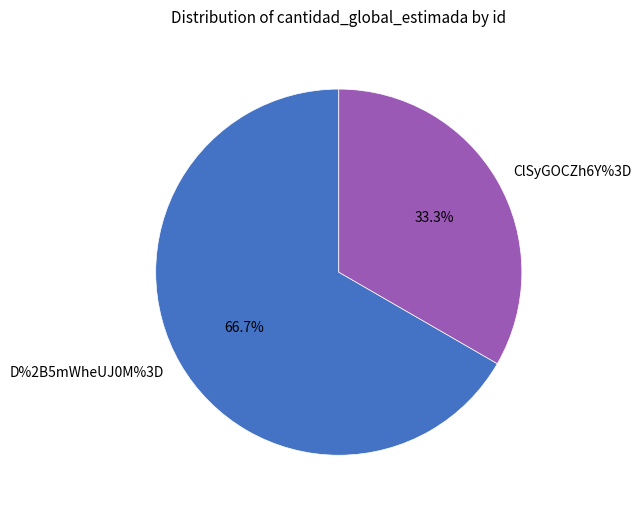

Which slice is the smallest?

ClSyGOCZh6Y%3D